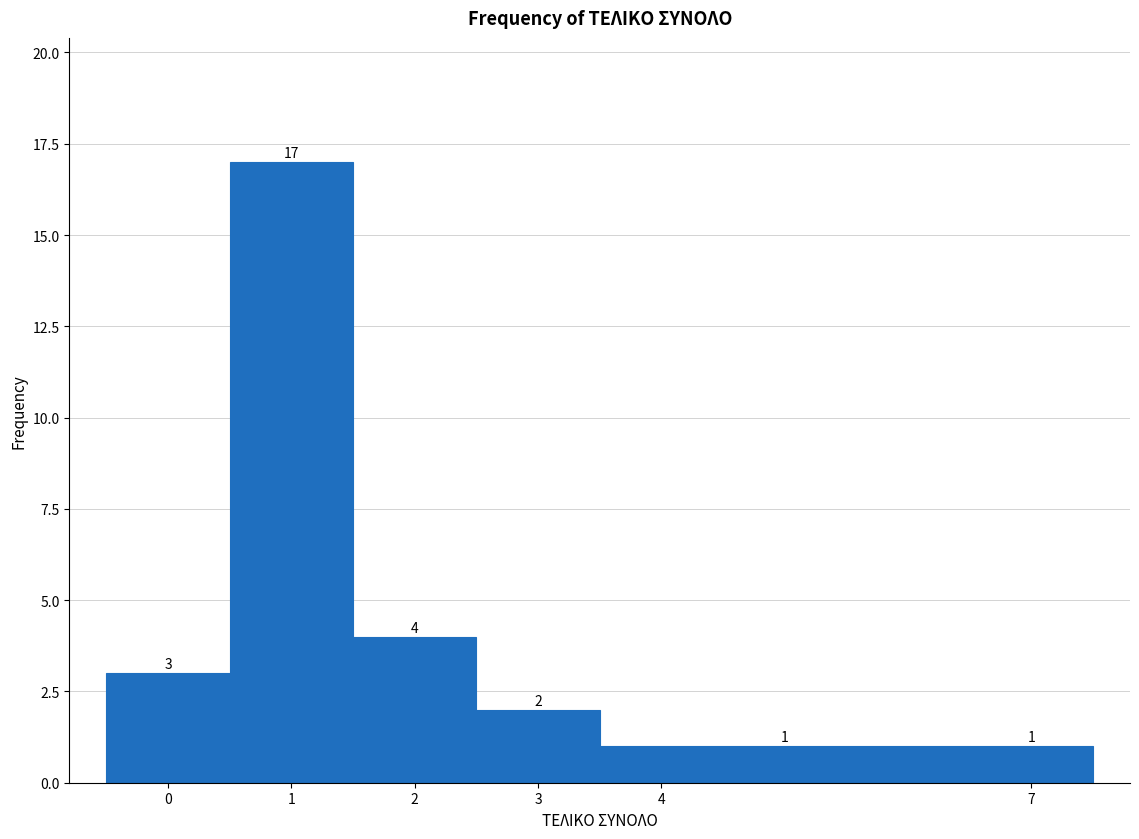

Reading left to right, transcribe this chart: for each bar, give the range it covers on the x-axis and its height.

-0.5 to 0.5: 3
0.5 to 1.5: 17
1.5 to 2.5: 4
2.5 to 3.5: 2
3.5 to 6.5: 1
6.5 to 7.5: 1